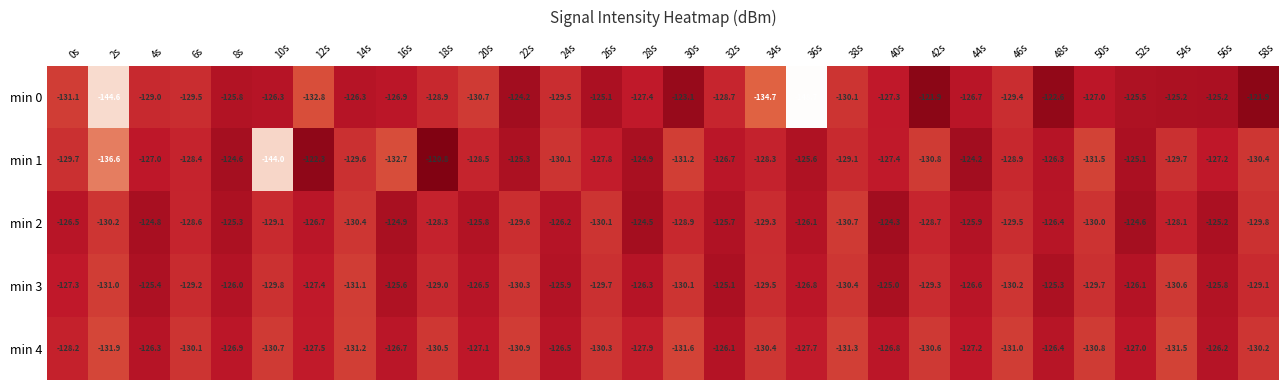

What is the spread (max minus min) of values at 24s?

4.2